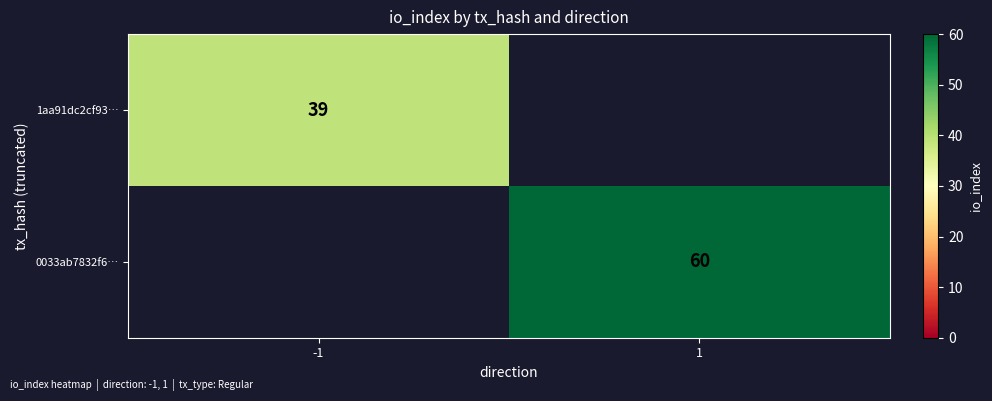

What is the spread (max minus min) of values at 1?

60